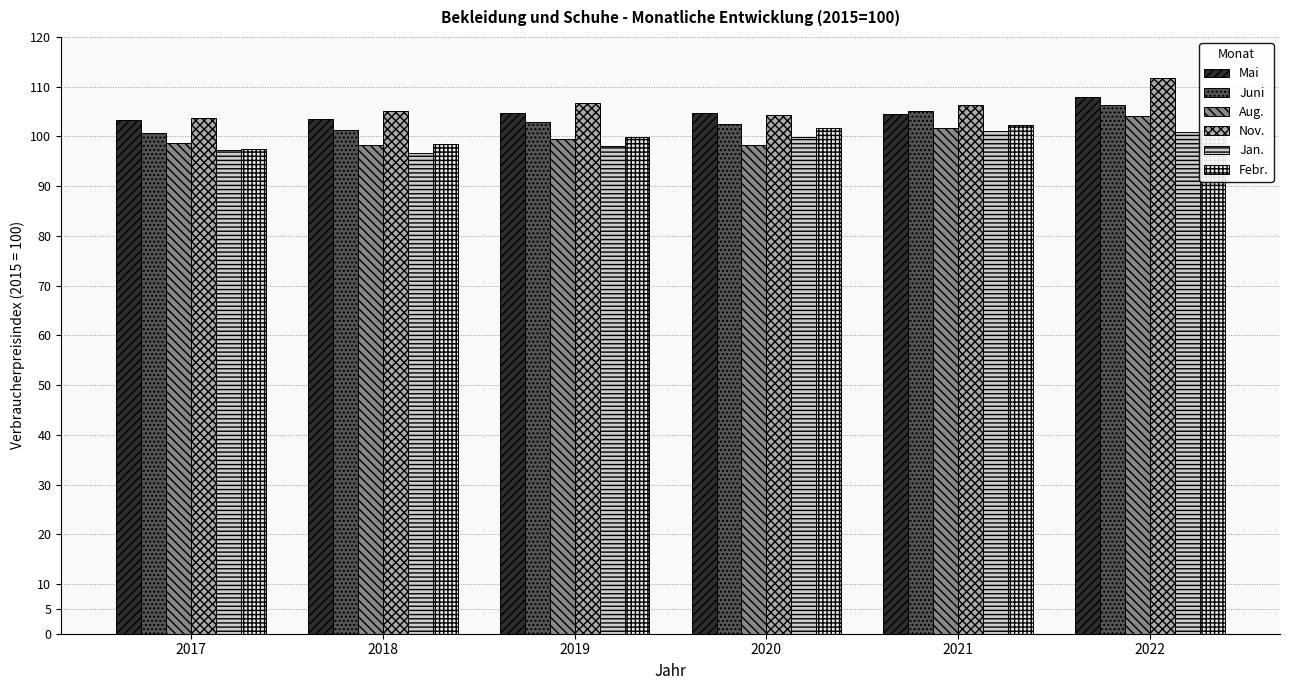

The Jan. series shows 36.6 at 2019. True or false?

False